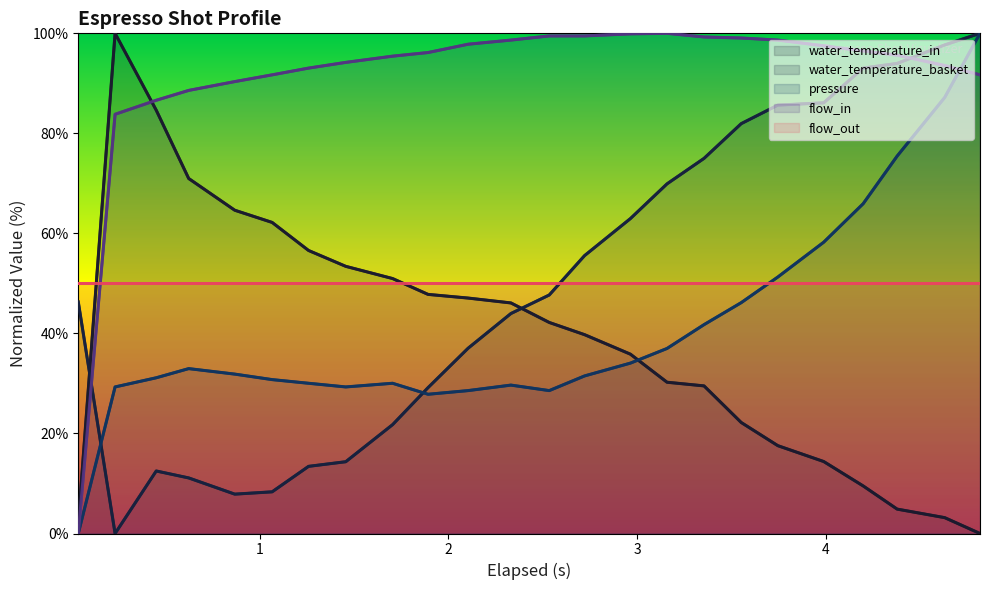

List the series in order of their peak value, highest first.

water_temperature_in, water_temperature_basket, pressure, flow_in, flow_out